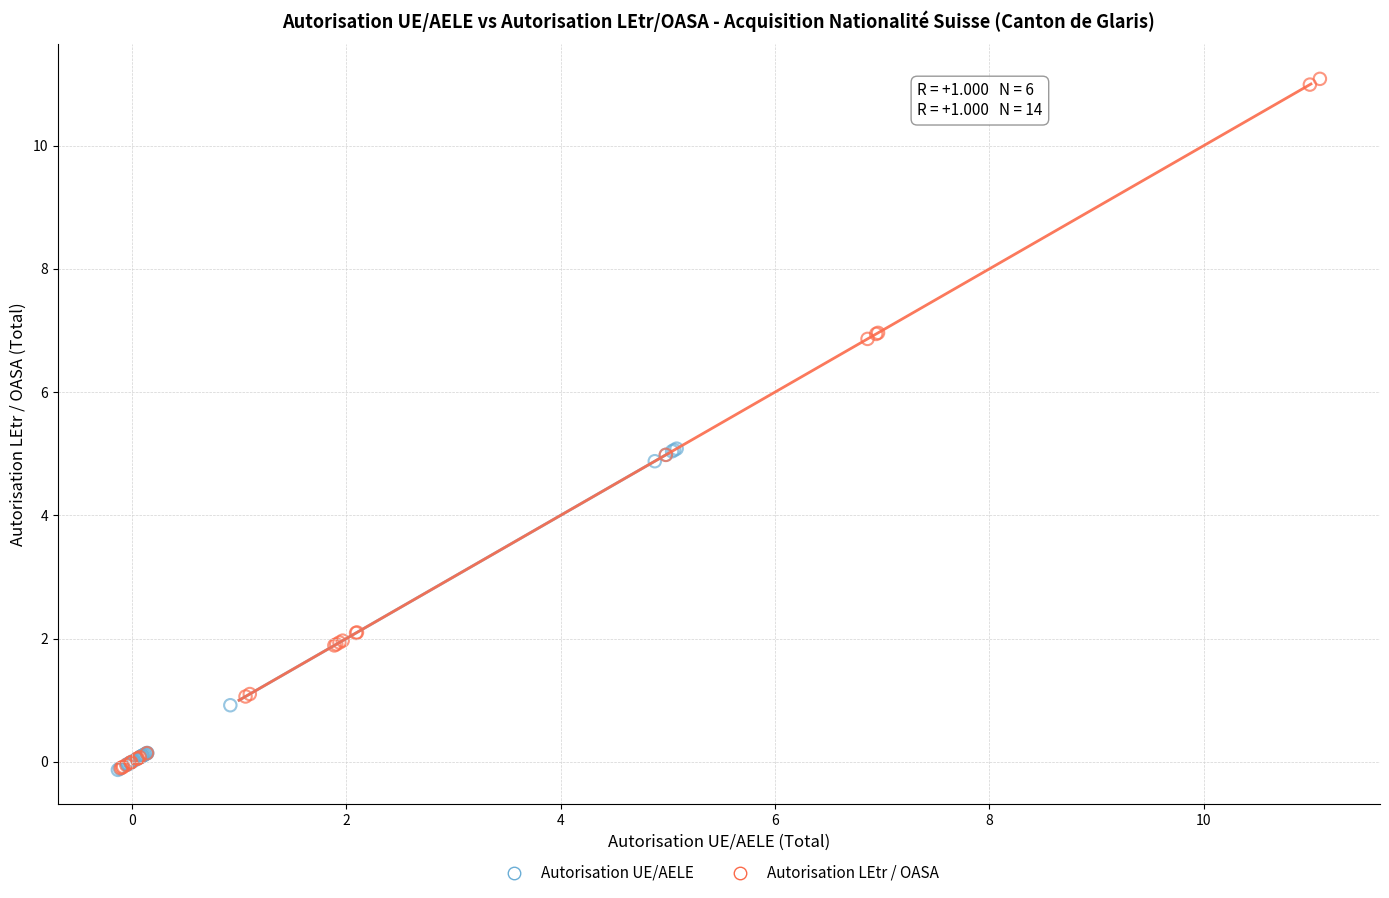

Which series has the widest spread of Y values?

Autorisation LEtr / OASA